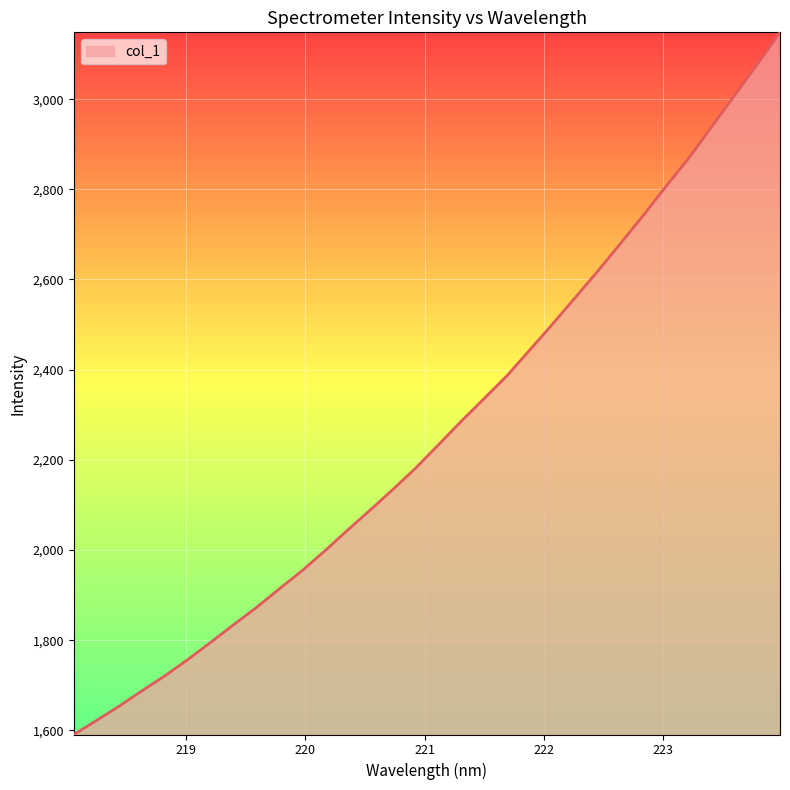

Count the number of data series in this chart.

1